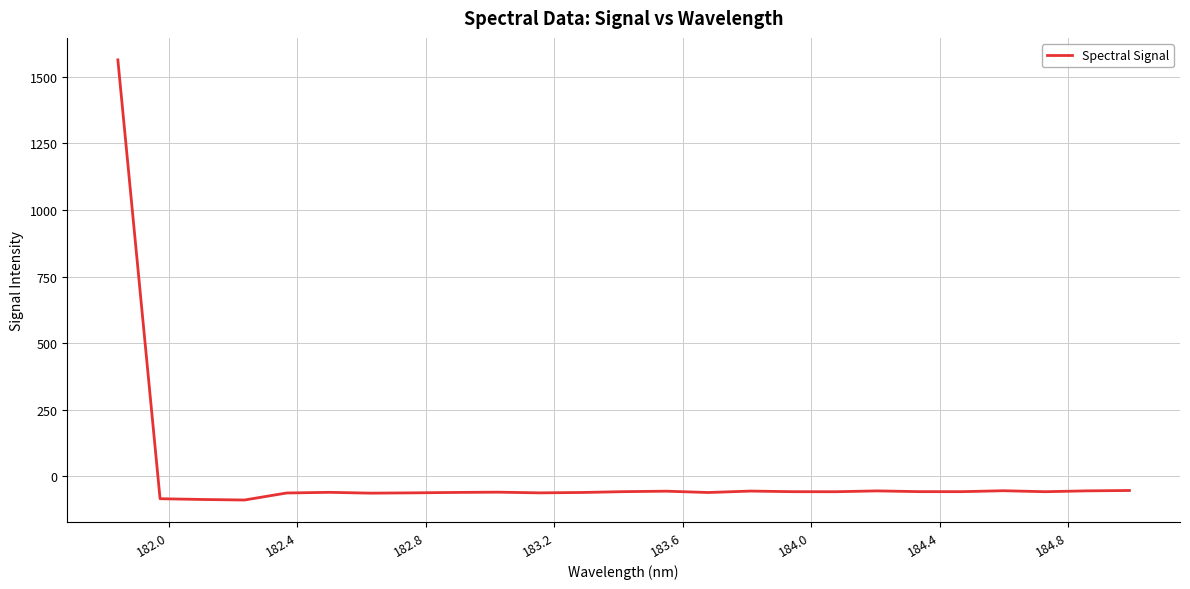

What is the minimum value shown in the chart?

-88.7